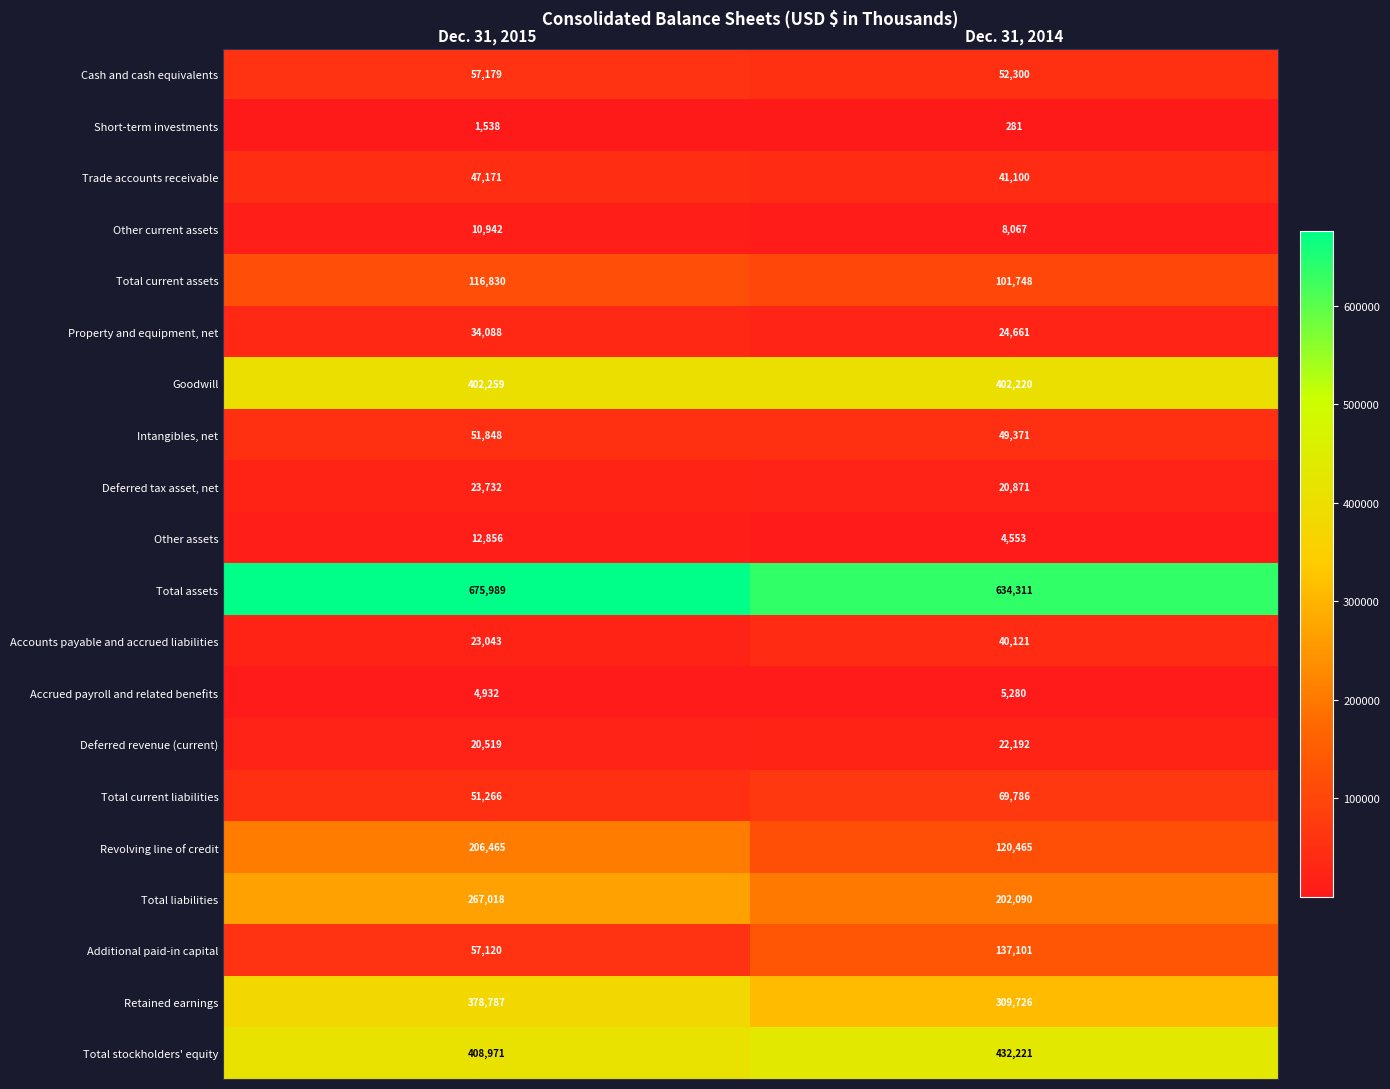

Which series has the largest total across all categories?

Total assets